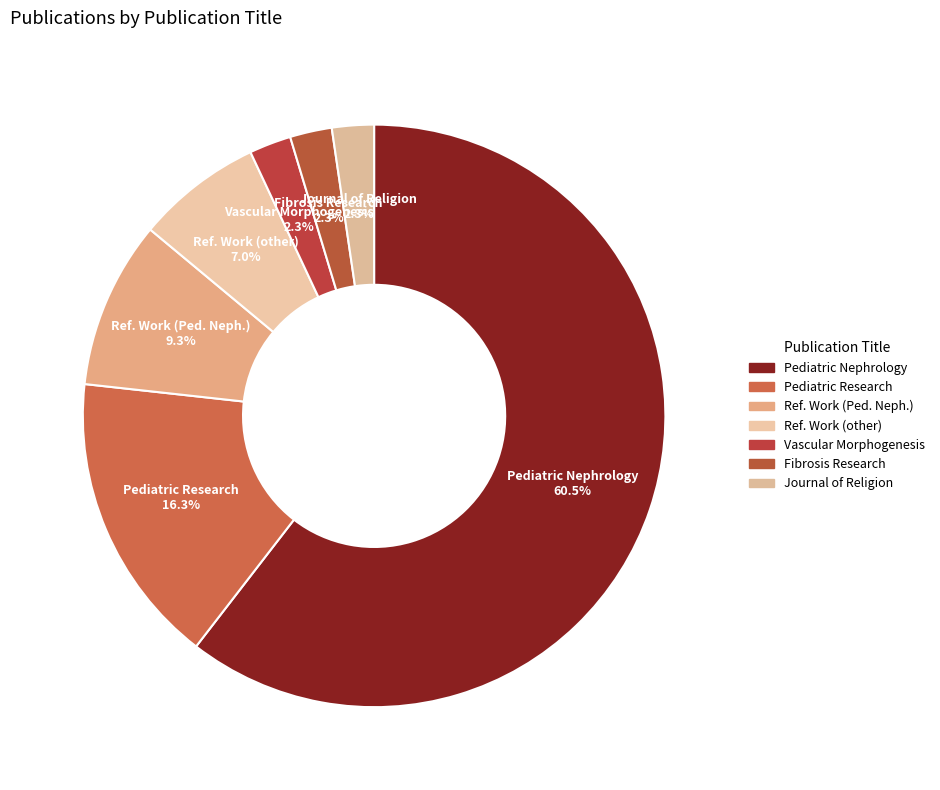

How many slices are in this pie chart?

7